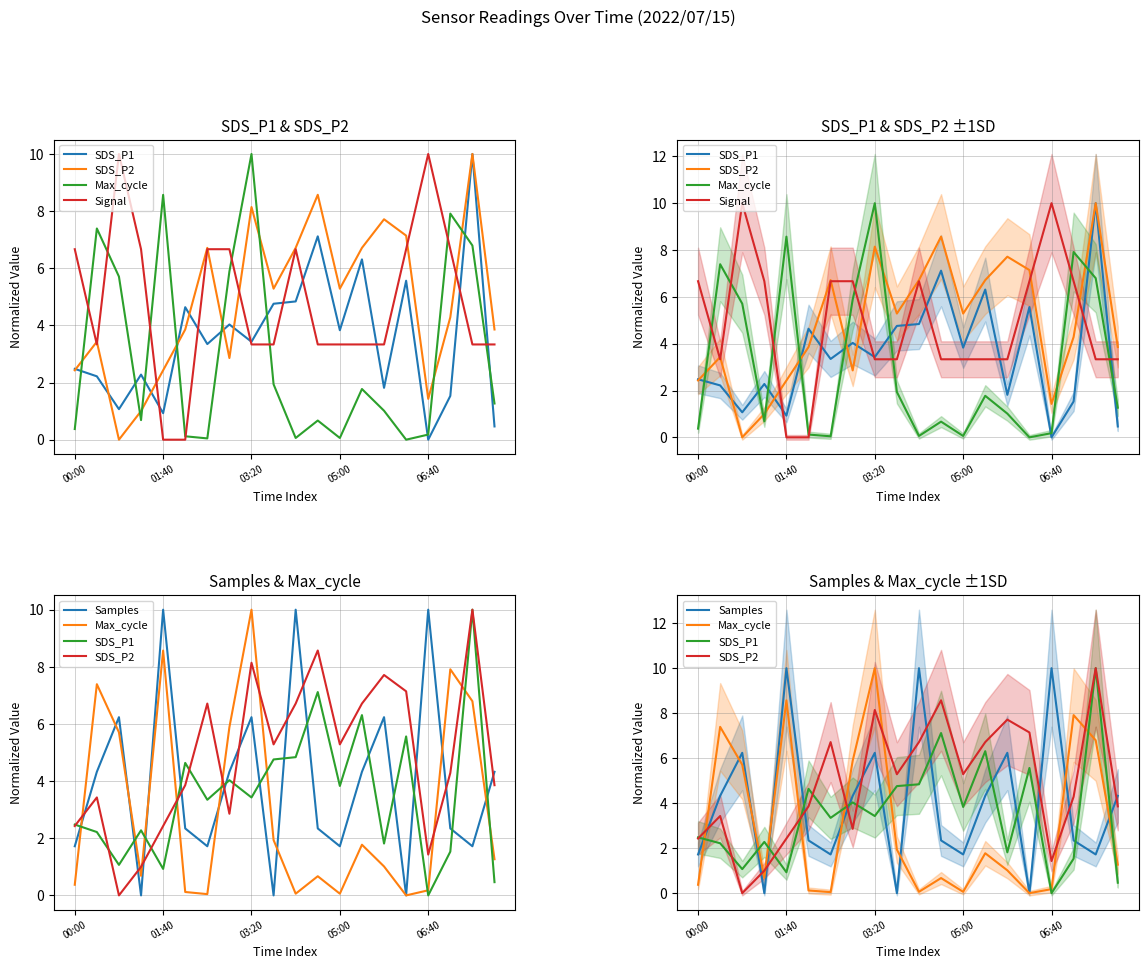

Where is SDS_P1 nearest to the value 4?

7